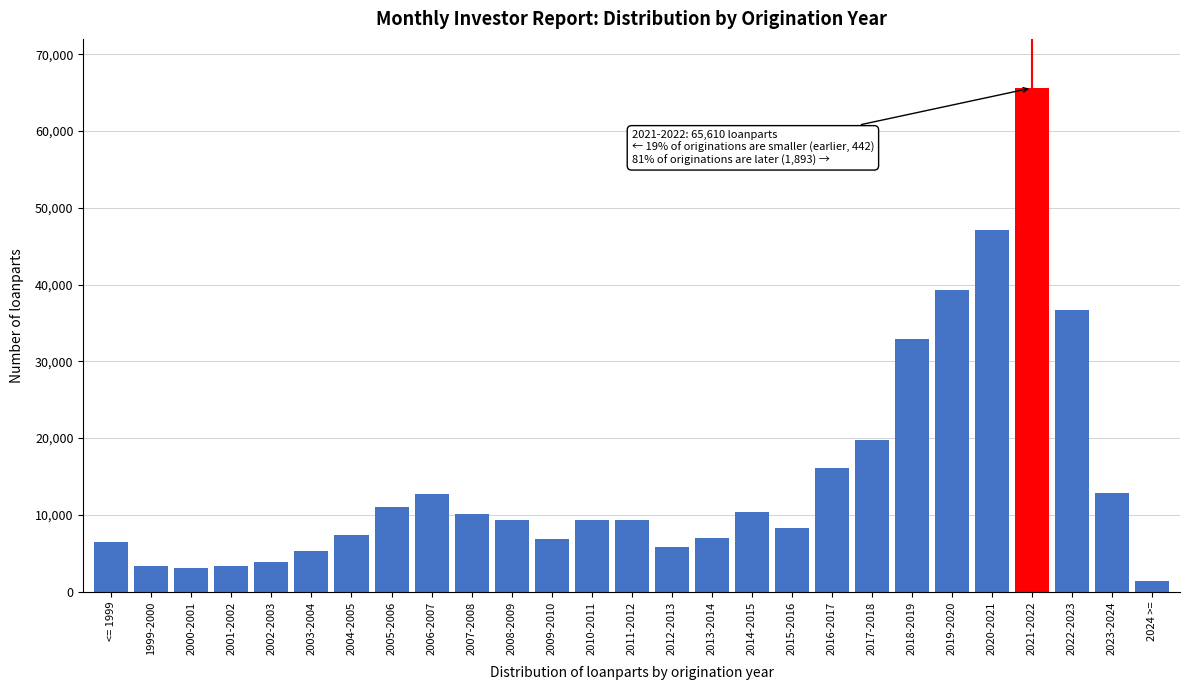

What is the minimum value shown in the chart?

1445